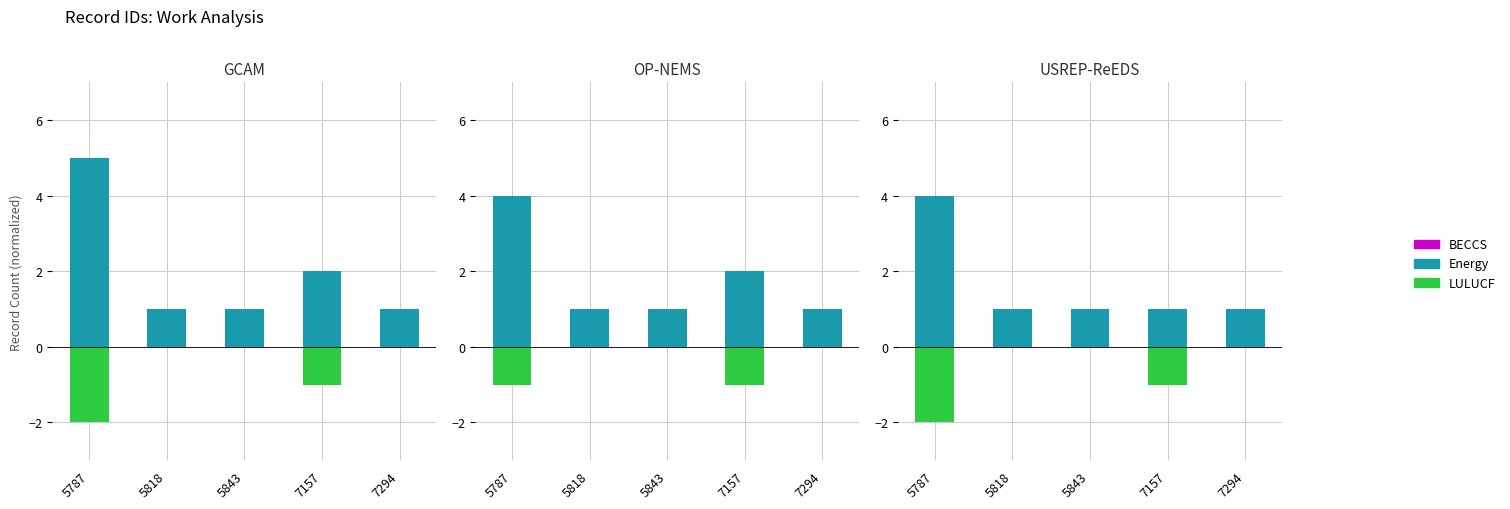

Between 7157 and 7294, which is larger?

7157